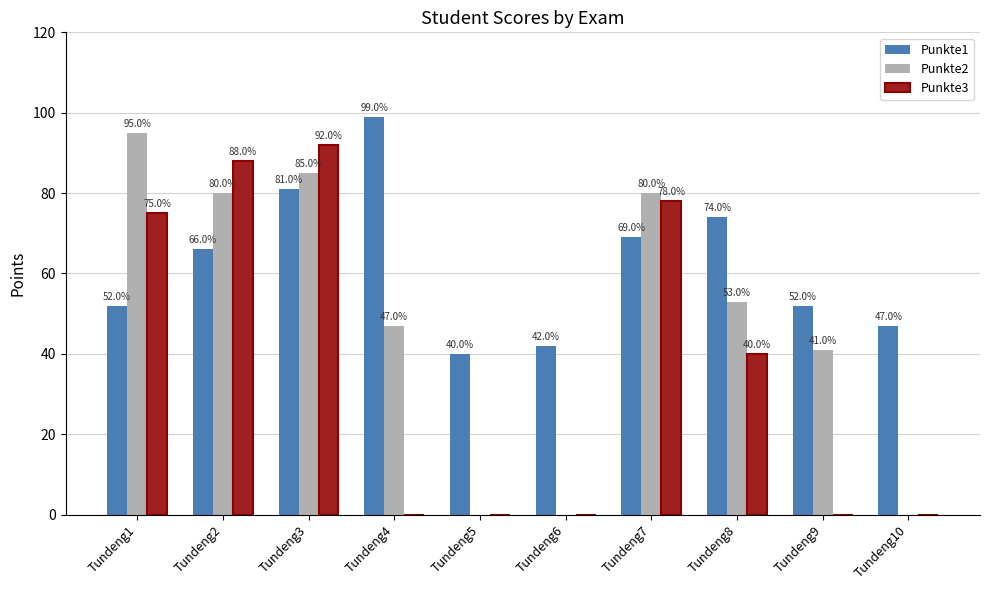

What are all the series names shown in the legend?

Punkte1, Punkte2, Punkte3